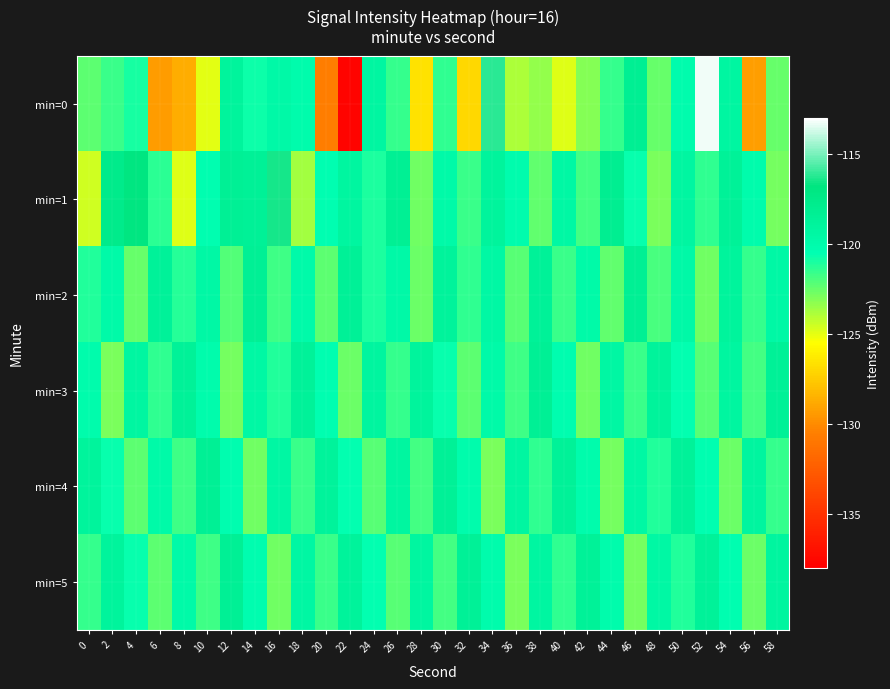

Rank the series at 10 from highest to lowest value.

min=4, min=2, min=3, min=1, min=5, min=0